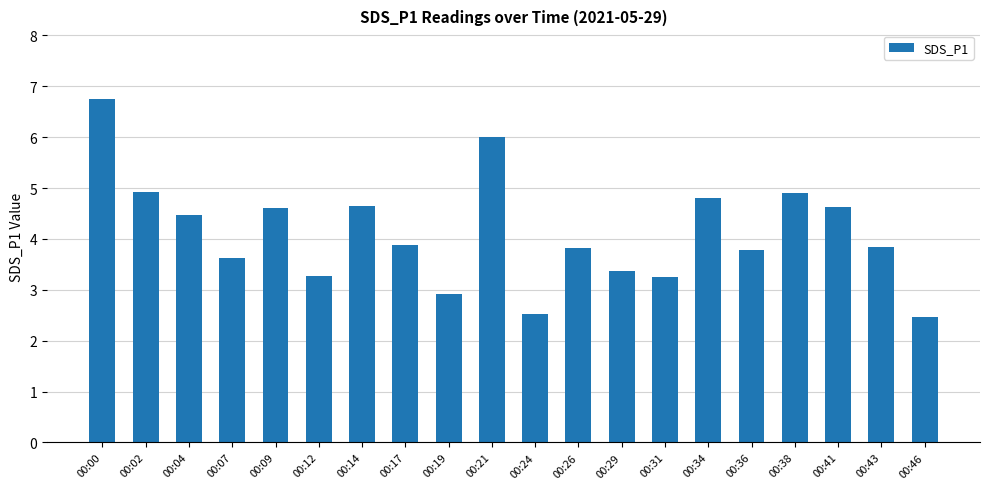

What is the difference between the values at 00:29 and 00:36?

0.4